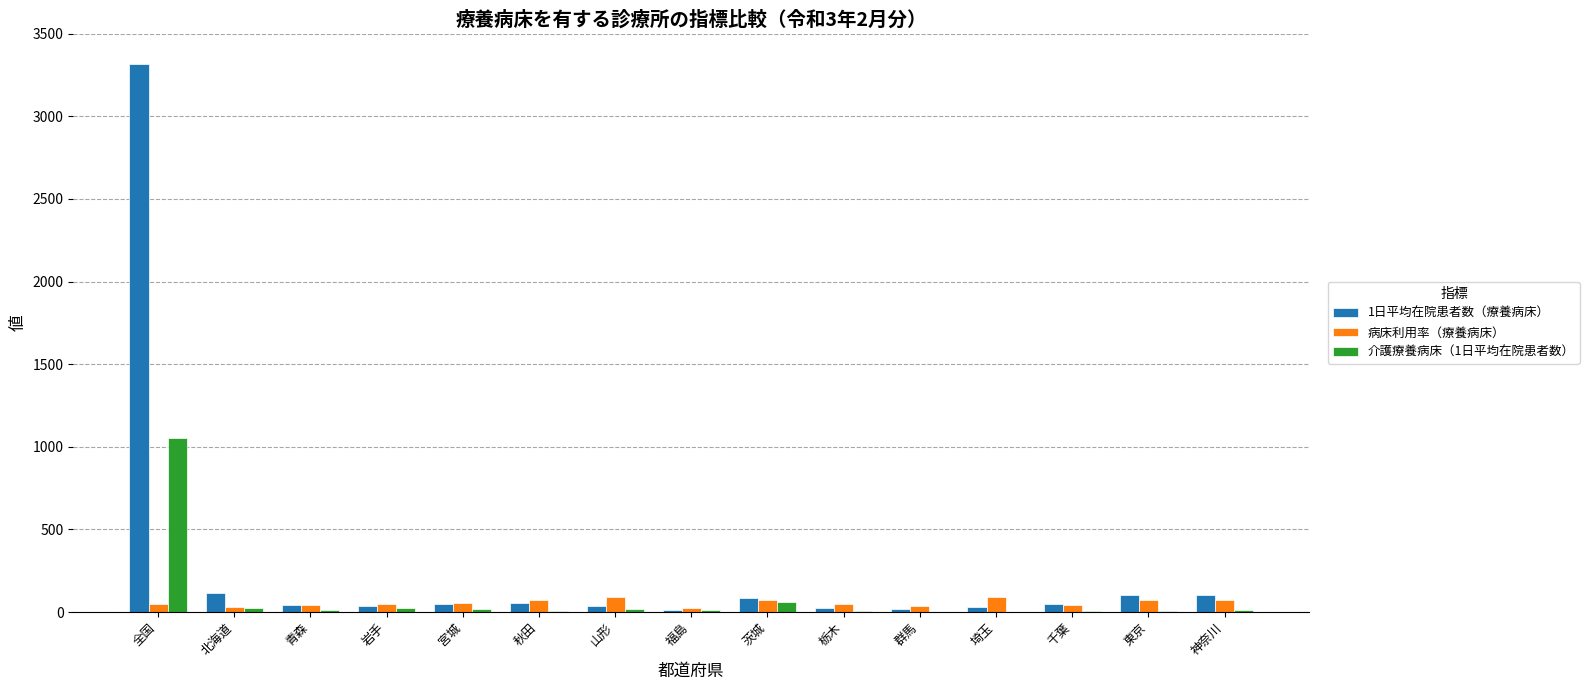

Which series has the largest total across all categories?

1日平均在院患者数（療養病床）